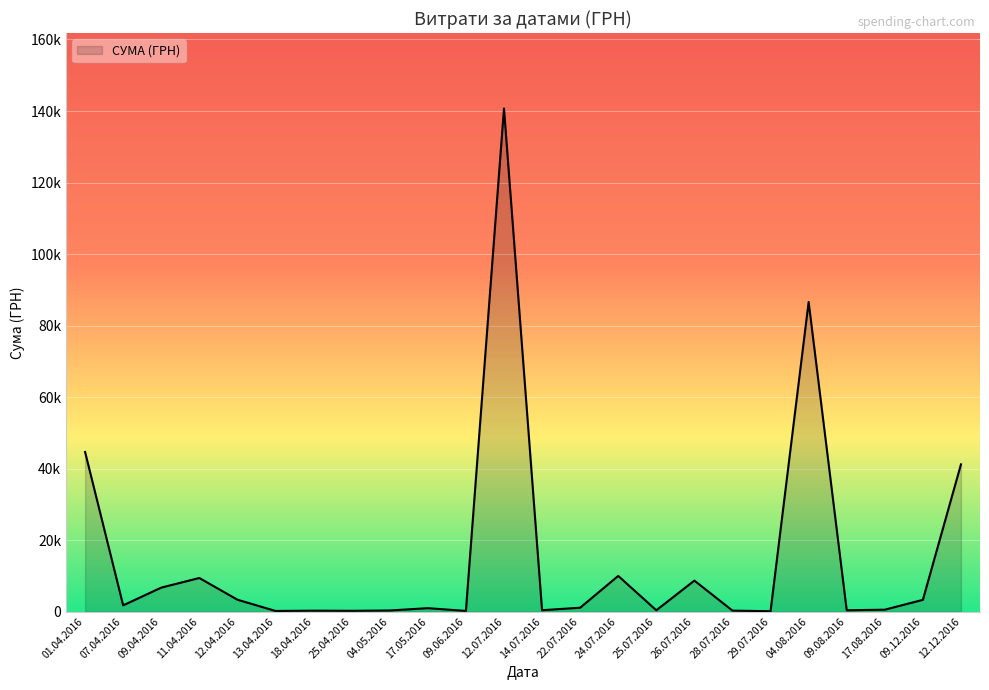

Where does the data first go above 1072?

01.04.2016